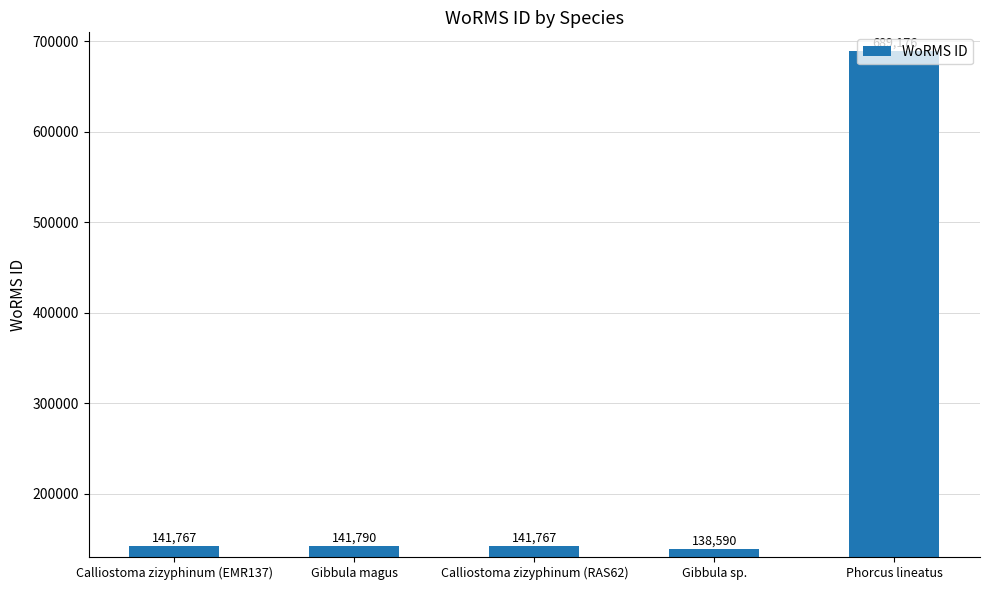

What is the change in value from Calliostoma zizyphinum (EMR137) to Gibbula sp.?

-3177